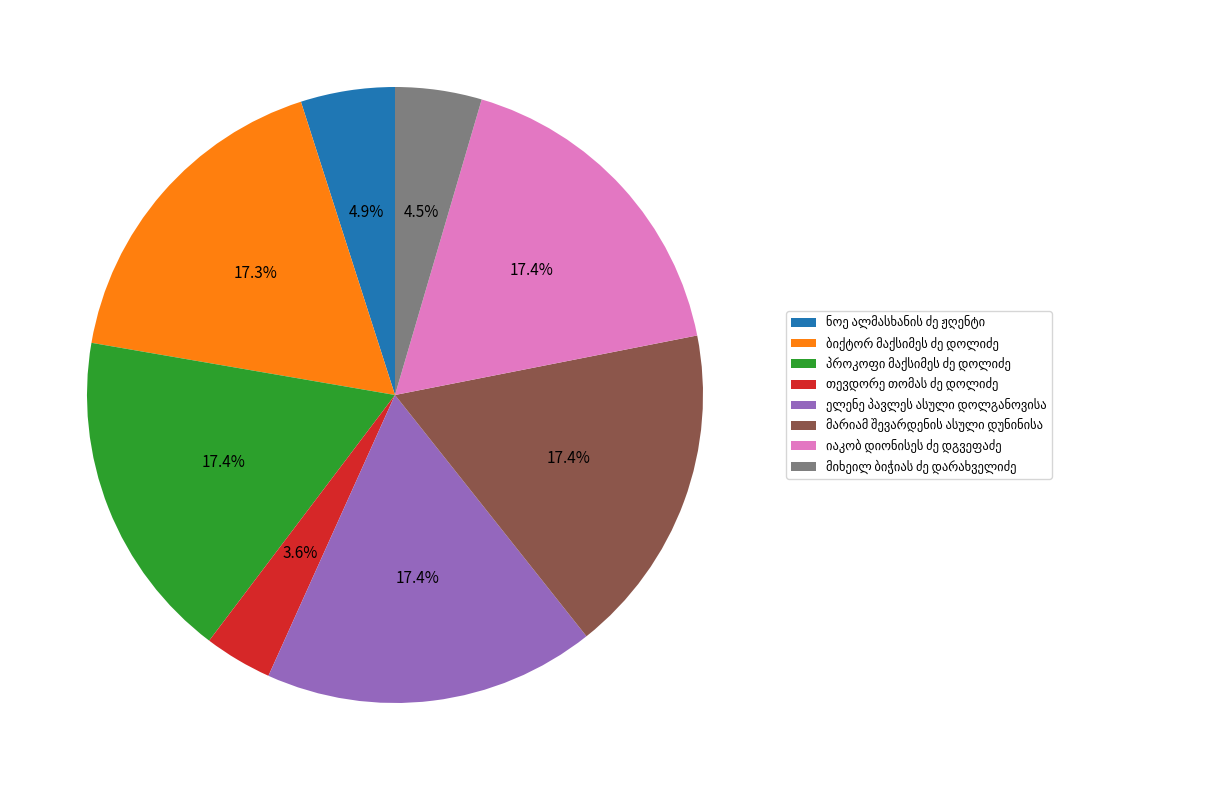

Is there any slice that represents more than half of the pie?

No